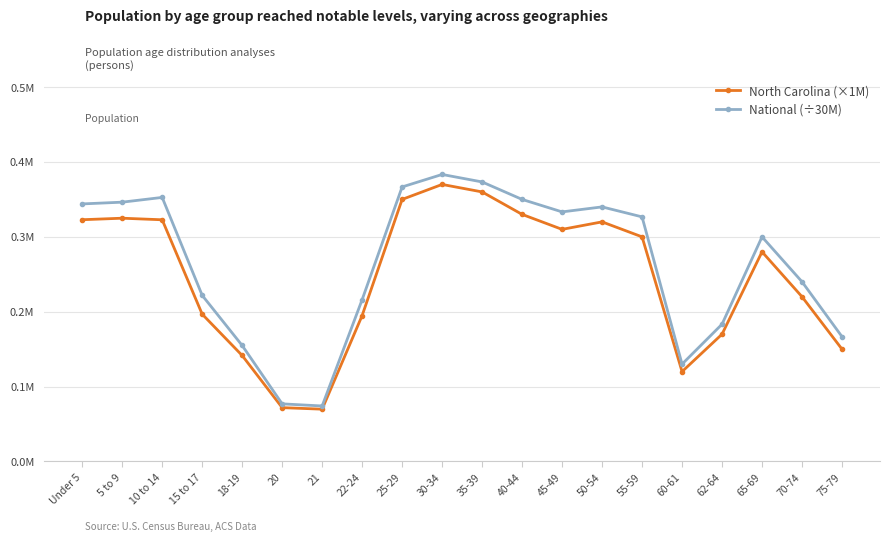

Is this an area chart (filled region under the line)?

No